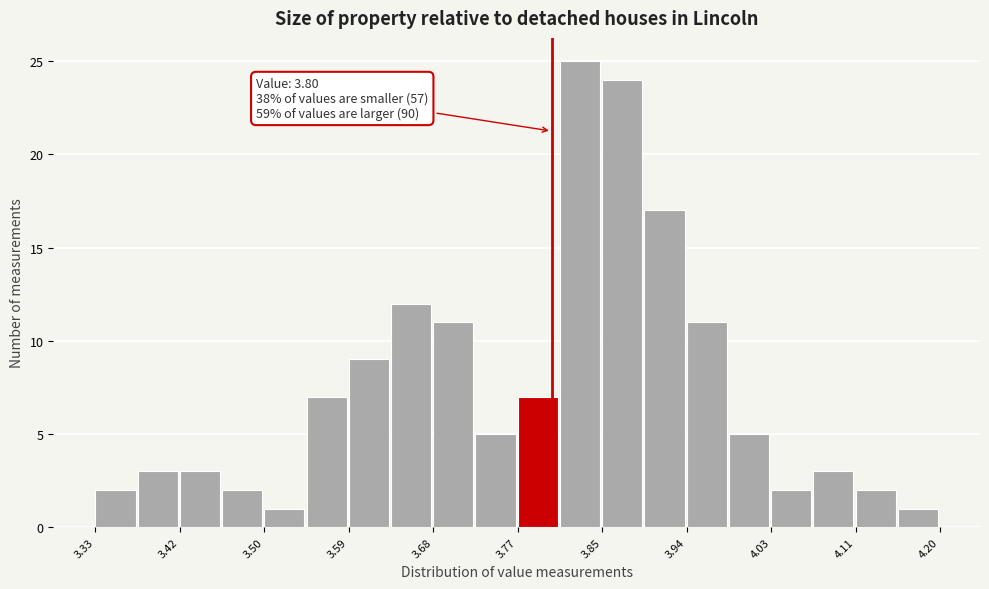

Which range on the x-axis has the tallest bar?

3.81 to 3.85